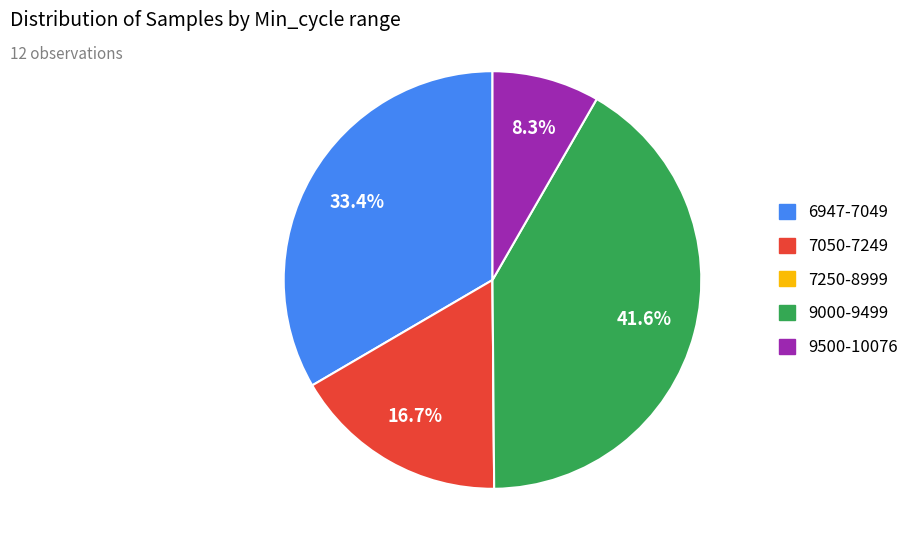

Does any single category account for the majority?

No